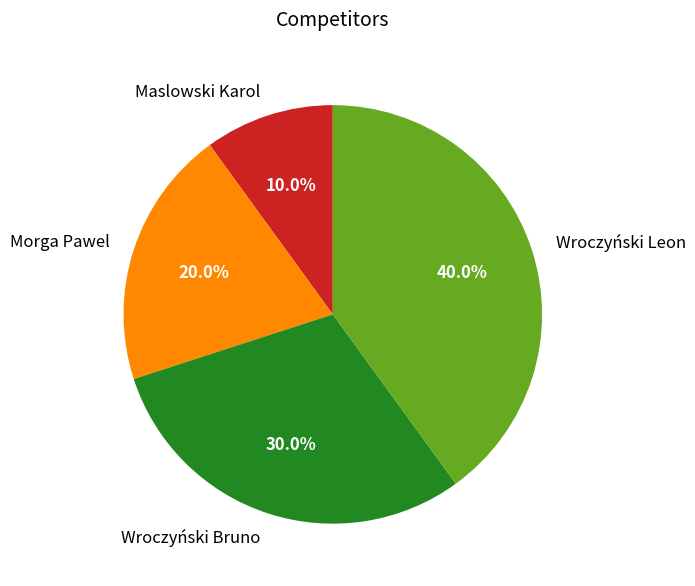

To the nearest percent, what is the combined percentage of Maslowski Karol and Wroczyński Bruno?

40%